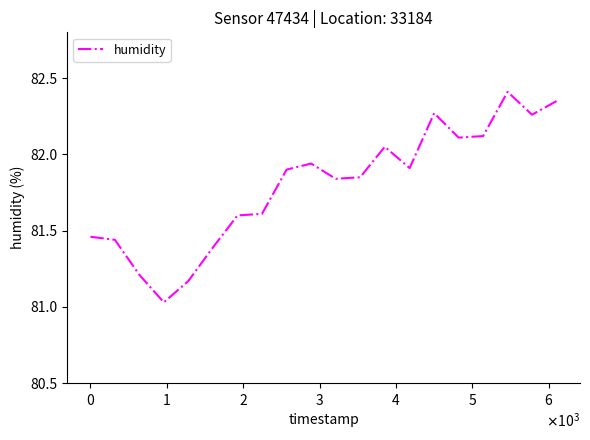

What is the difference between the second highest and minimum values?

1.3